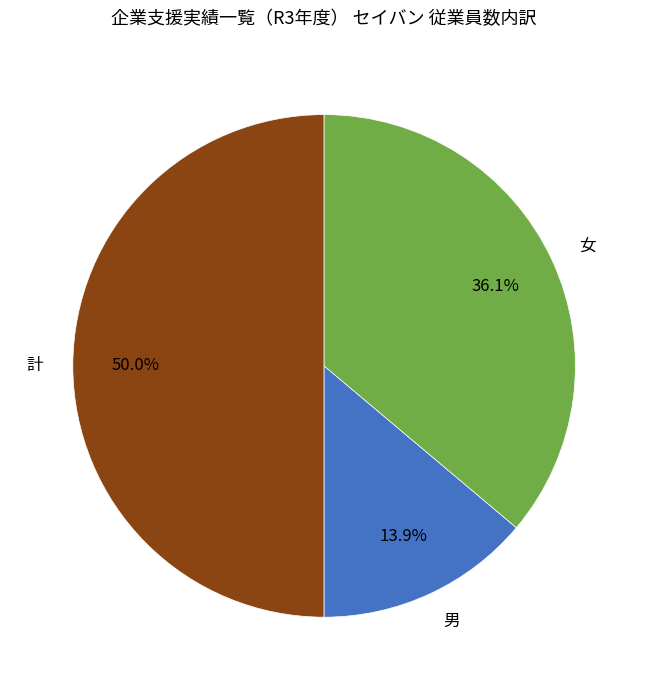

Rank the categories by value from highest to lowest.

計, 女, 男